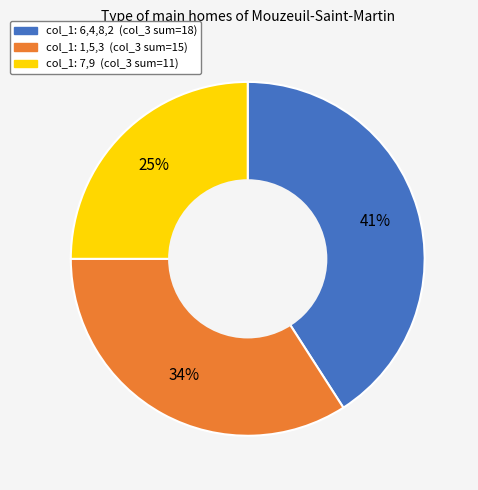

To the nearest percent, what is the average slice percentage?

33%